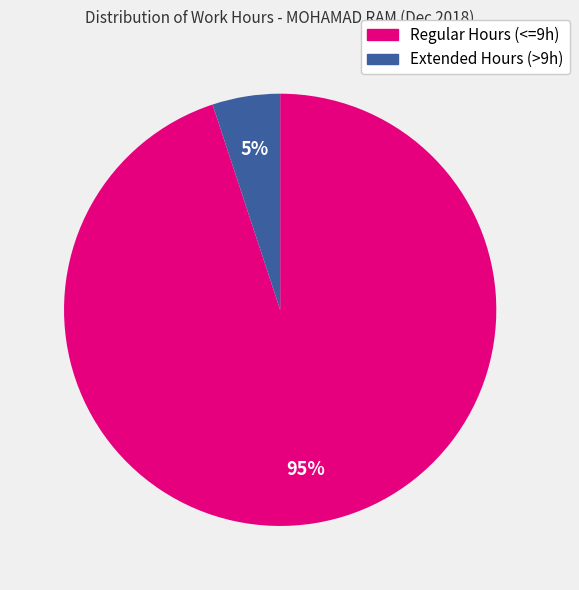

Is there any slice that represents more than half of the pie?

Yes